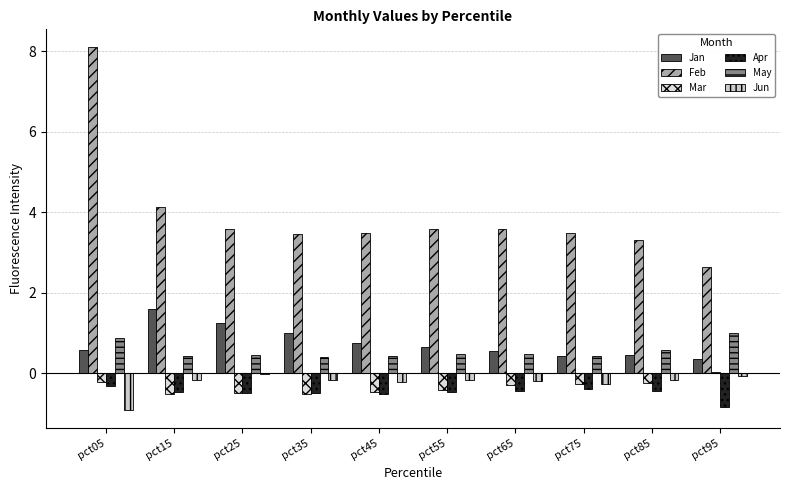

At which category is the sum across all series the highest?

pct05